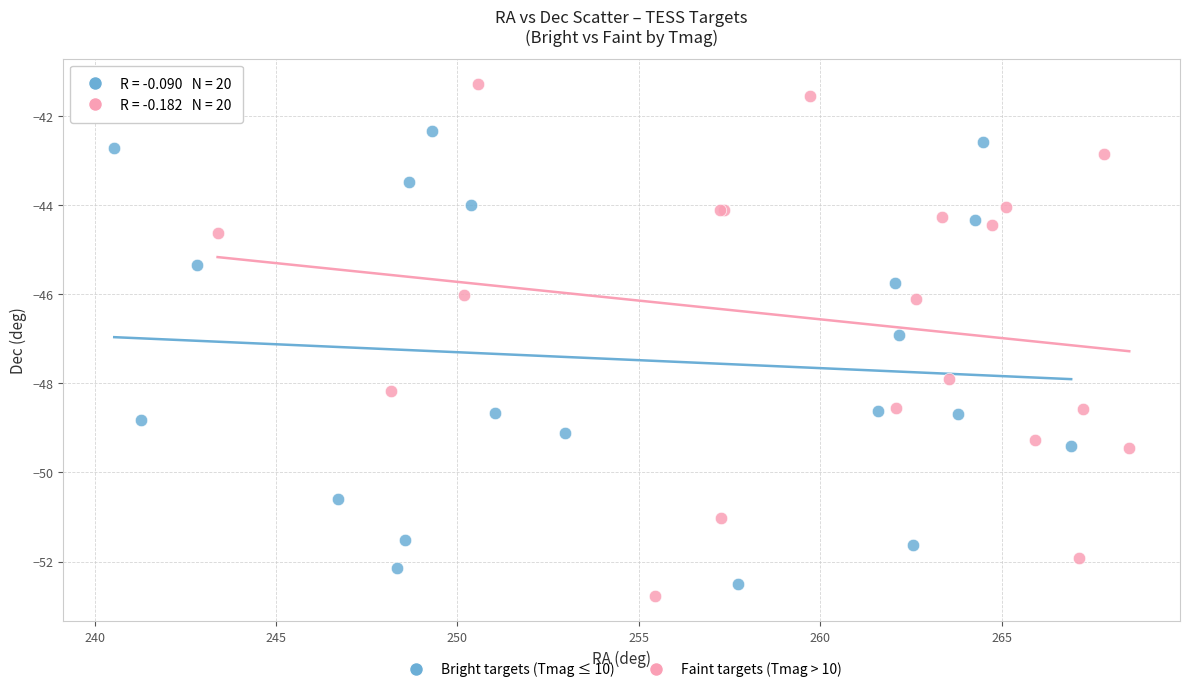

Which series has the largest Y range (max minus min)?

Faint targets (Tmag > 10)